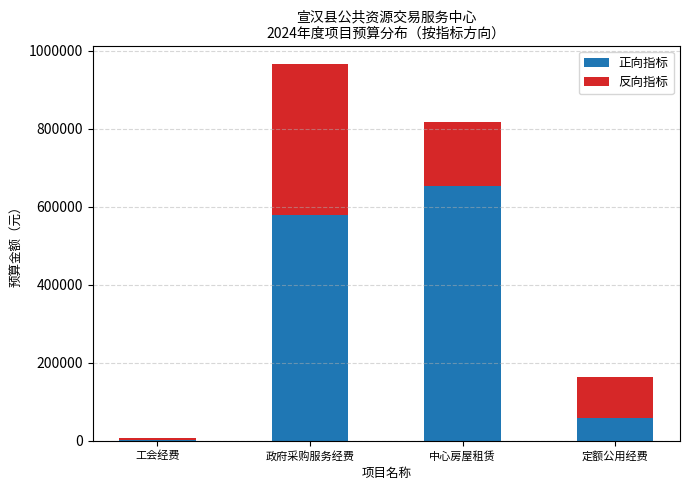

What is the sum of the 正向指标 values at 定额公用经费 and 中心房屋租赁?

712379.9